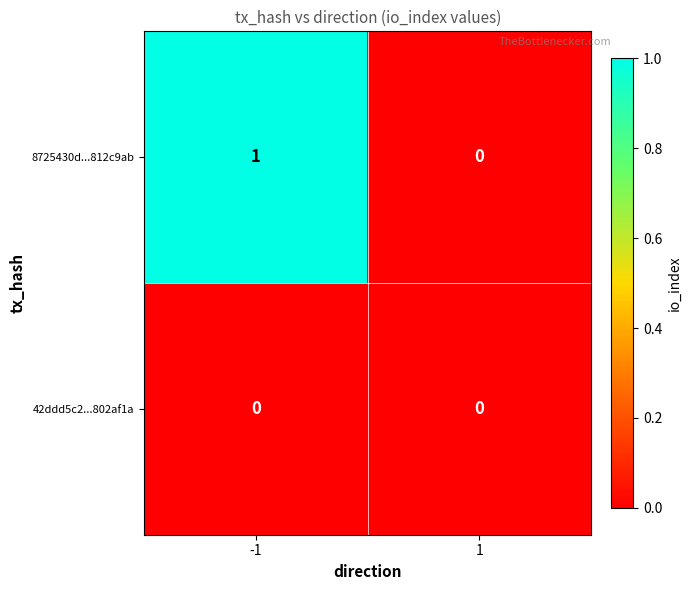

Reading left to right, list all the values displayed in this chart.

8725430d...812c9ab: -1=1	1=0
42ddd5c2...802af1a: -1=0	1=0